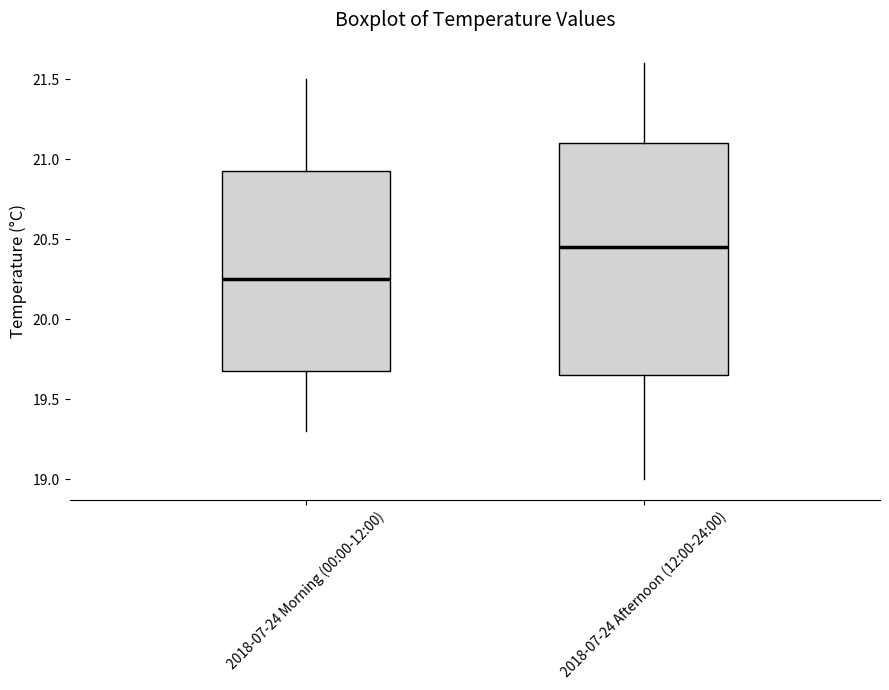

Reading left to right, transcribe this box plot: for each box, give where its median line is, the range the box spans, and where its two whiskers end, as read against the y-axis. The values are not printed on the chart, so give them approximately, as read against the axis.

2018-07-24 Morning (00:00-12:00): median 20.25, box 19.70 to 20.95, whiskers 19.30 to 21.50
2018-07-24 Afternoon (12:00-24:00): median 20.45, box 19.65 to 21.10, whiskers 19.00 to 21.60